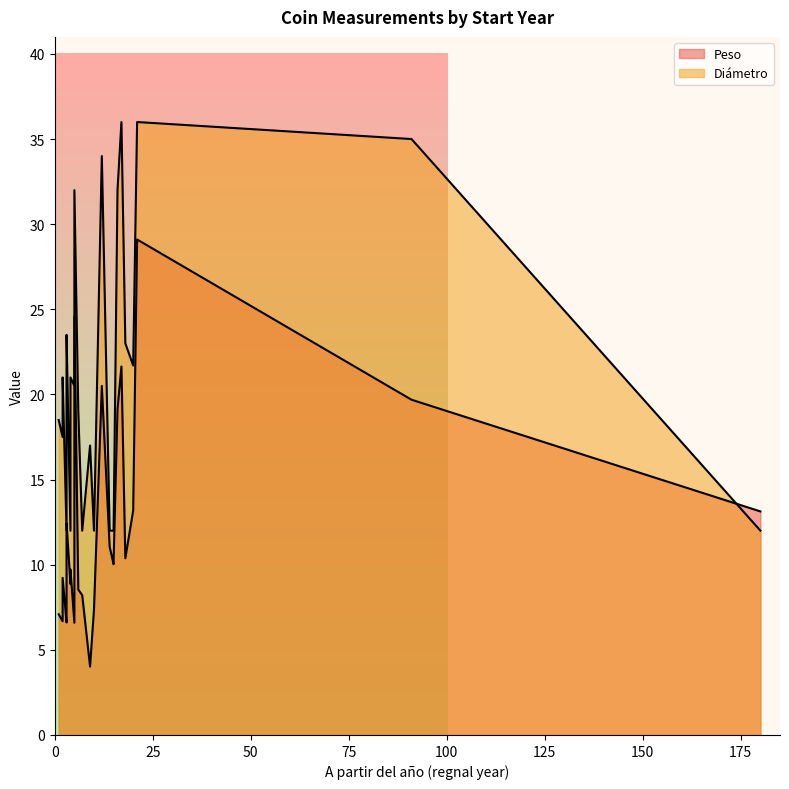

The value of Diámetro at 6 is 19.0. True or false?

True